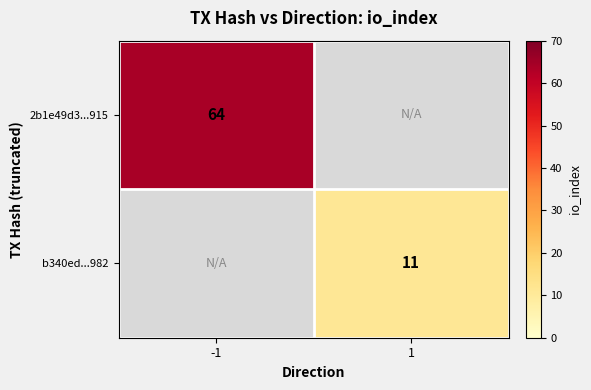

Is it true that 2b1e49d3...915 equals 15 at -1?

False